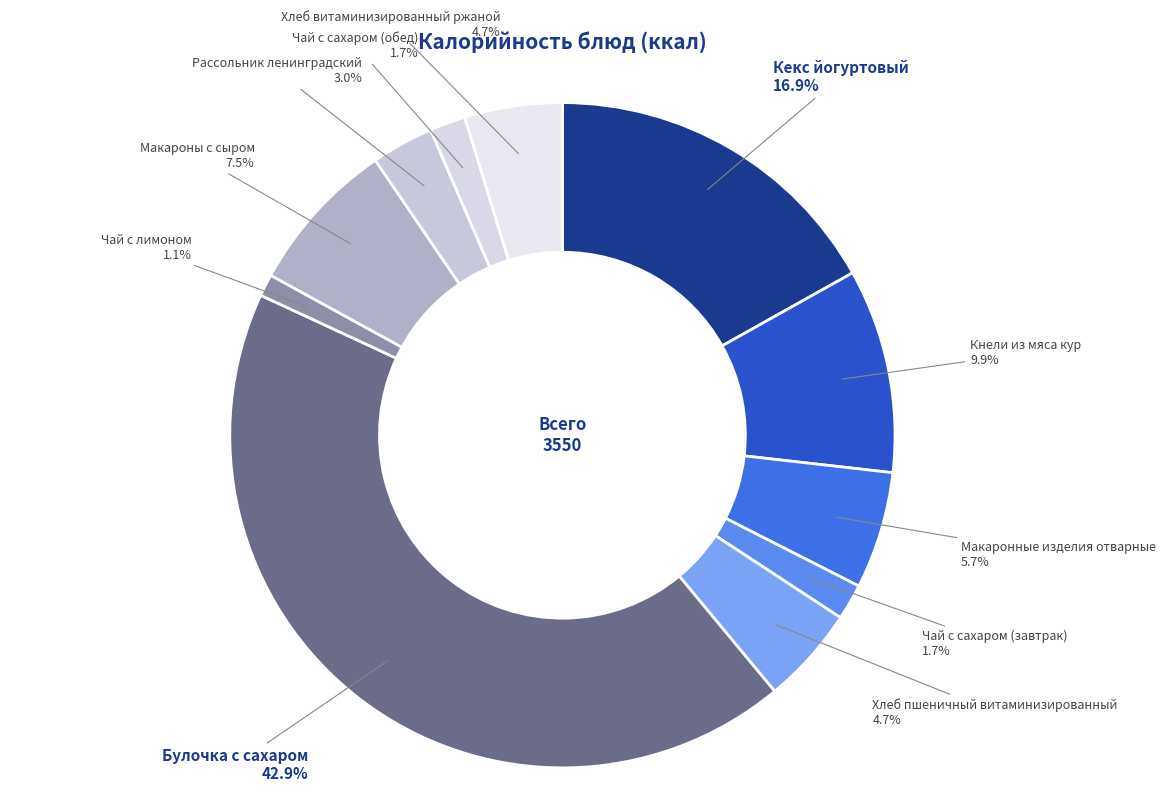

How many slices are in this pie chart?

11